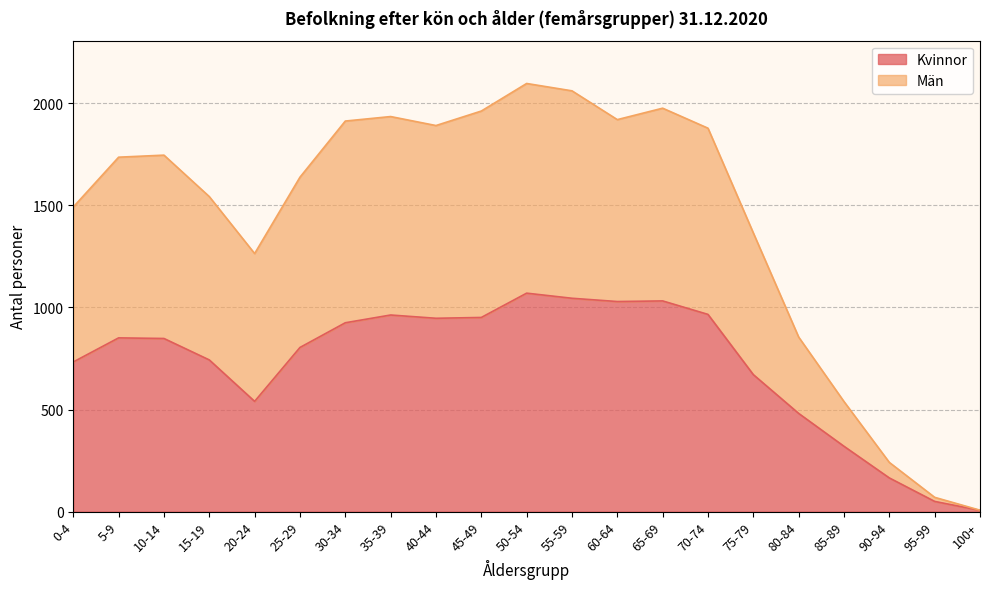

At which label is Kvinnor closest to 538?

20-24